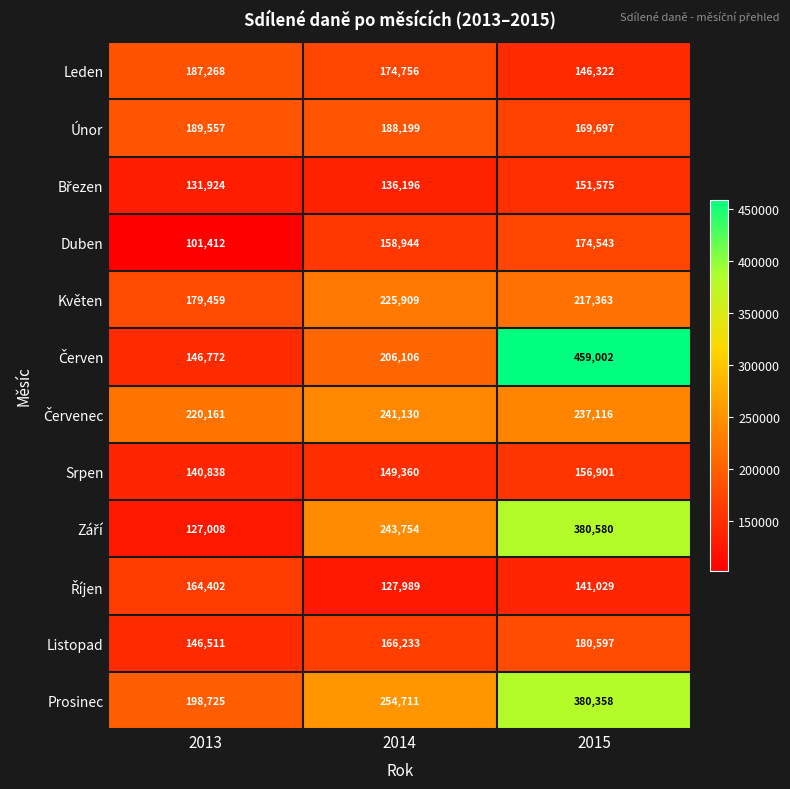

What is the approximate value of Únor at 2014?

188199